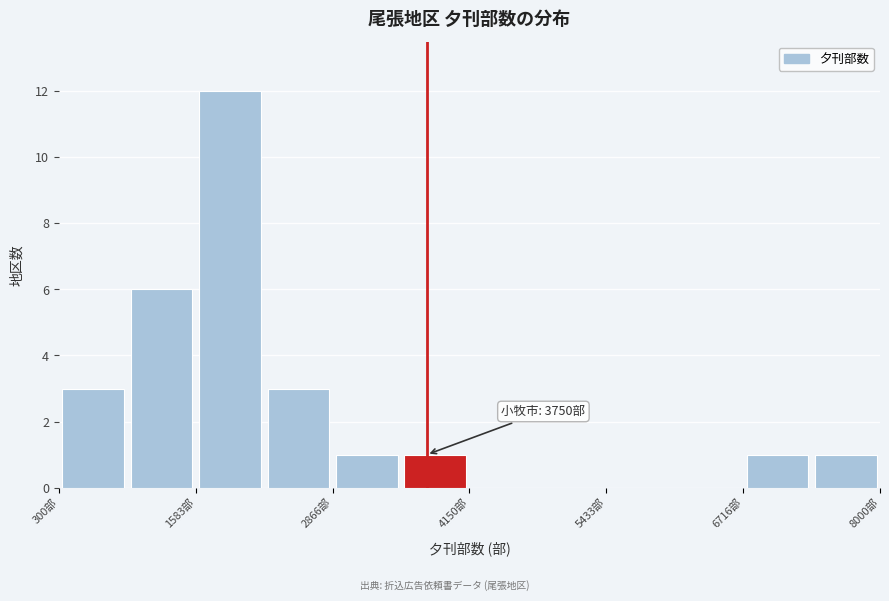

Around what value on the x-axis is the tallest bar? Give the approximate position of its centre, as read against the axis.

2000